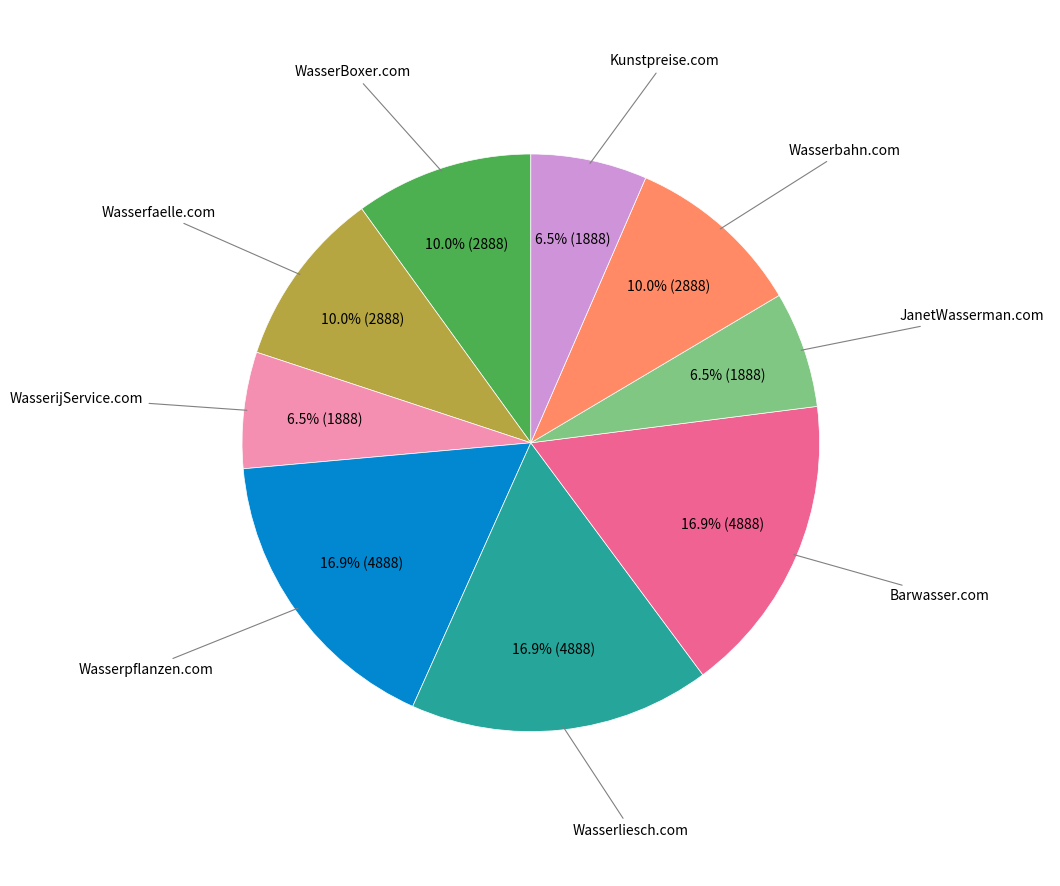

Does any single category account for the majority?

No